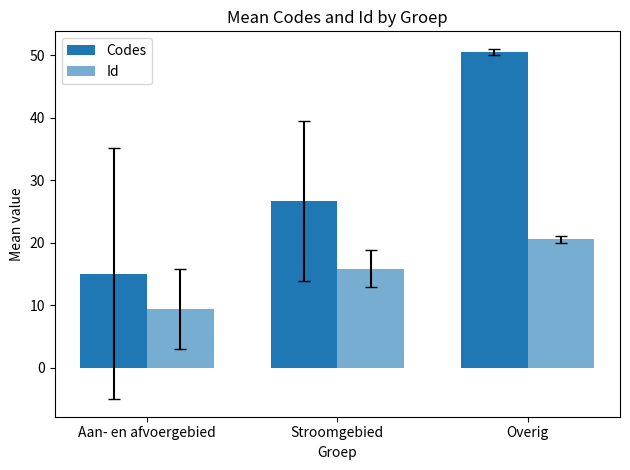

The Id series shows 20.5 at Overig. True or false?

True